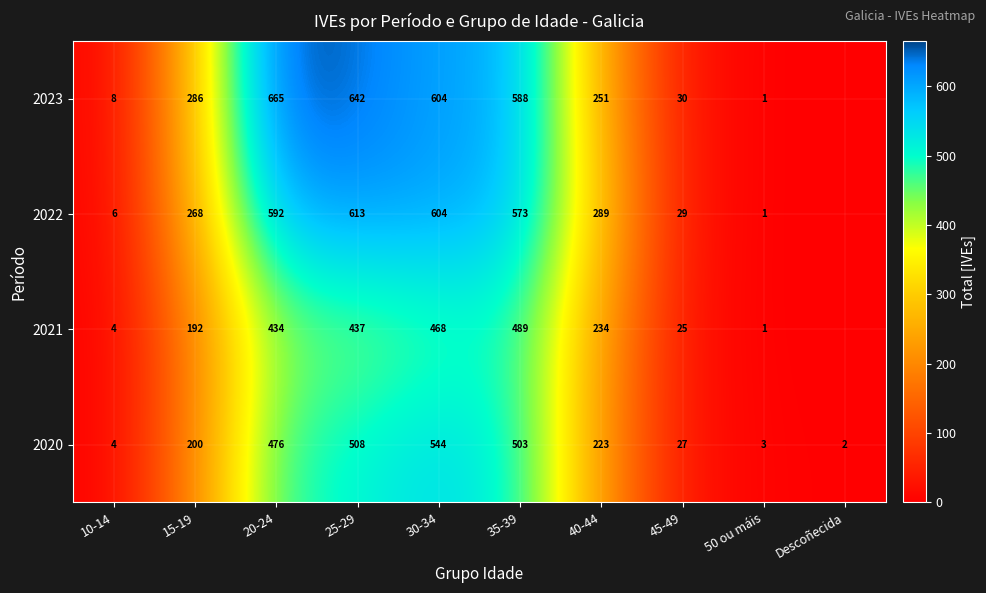

Between 20-24 and 40-44, which series saw the biggest shift?

2023